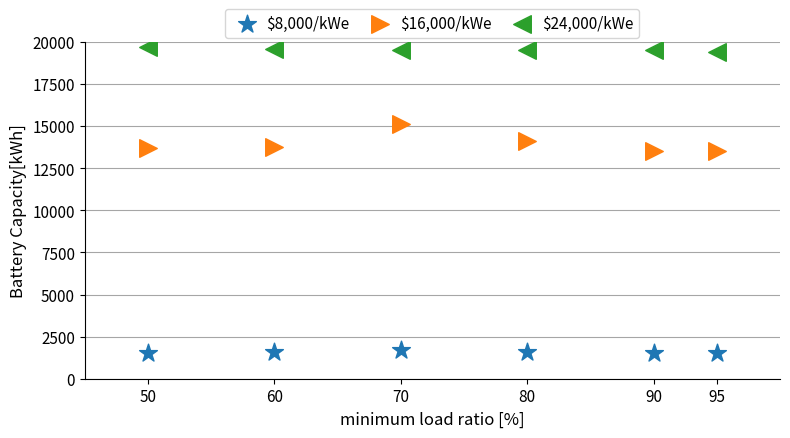

Which series contains the lowest Y value?

$8,000/kWe